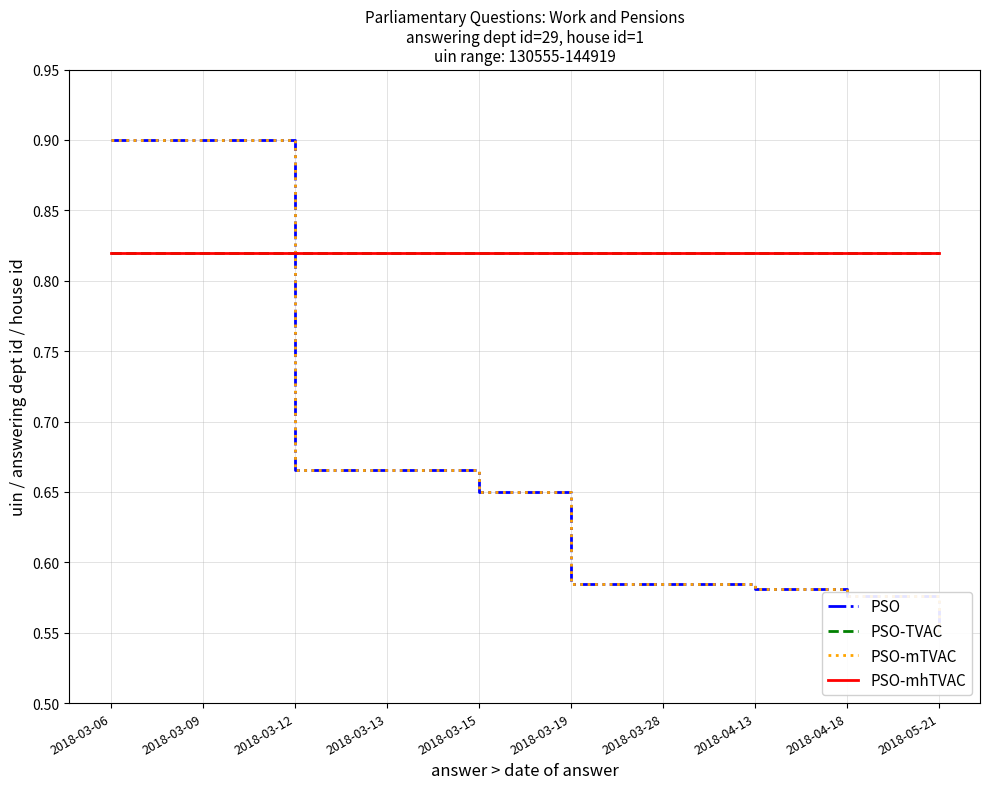

What is the value of the PSO-mhTVAC point at the 5th from the left?

0.8